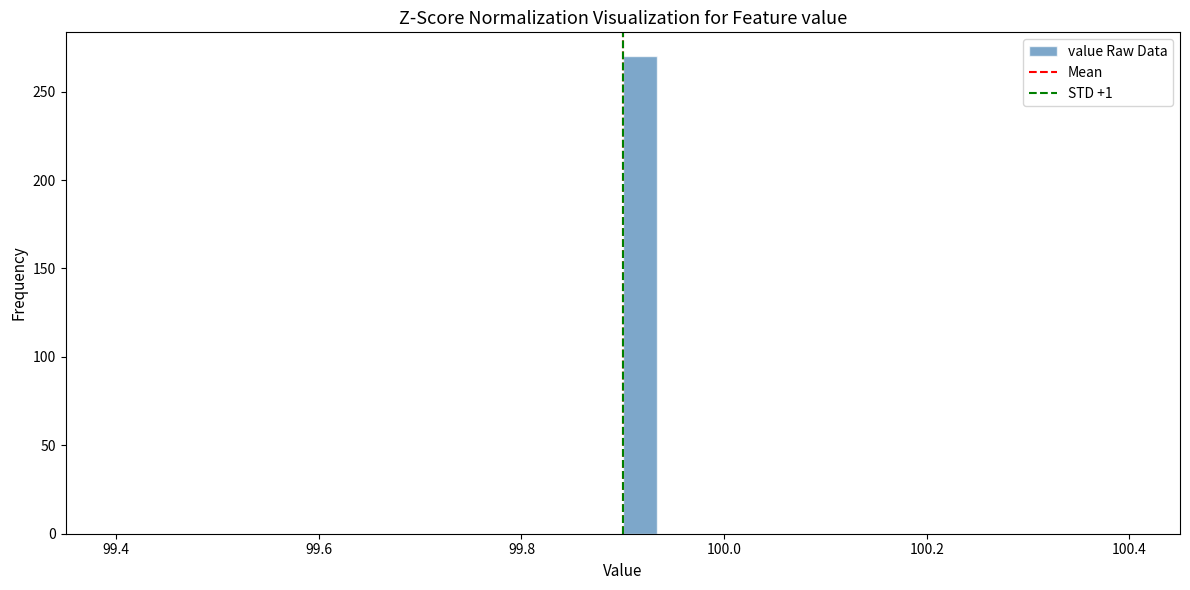

Read against the x-axis, roughly where is the centre of the tallest bar?

99.92